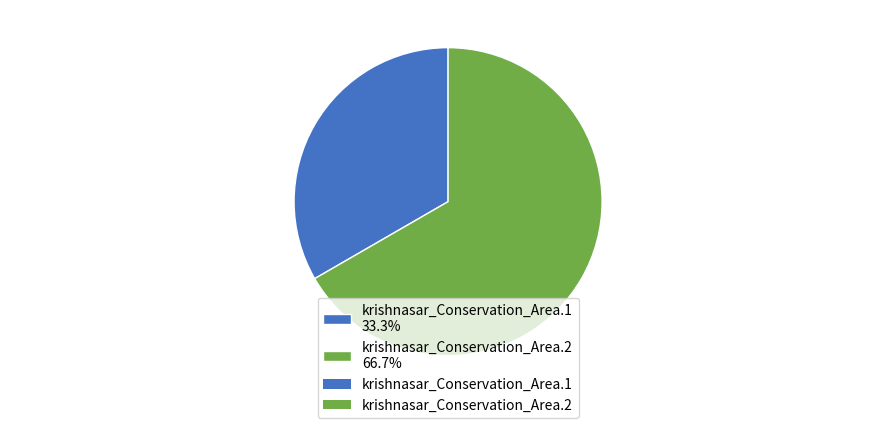

Do krishnasar_Conservation_Area.2 and krishnasar_Conservation_Area.1 together represent more than half of the pie?

Yes